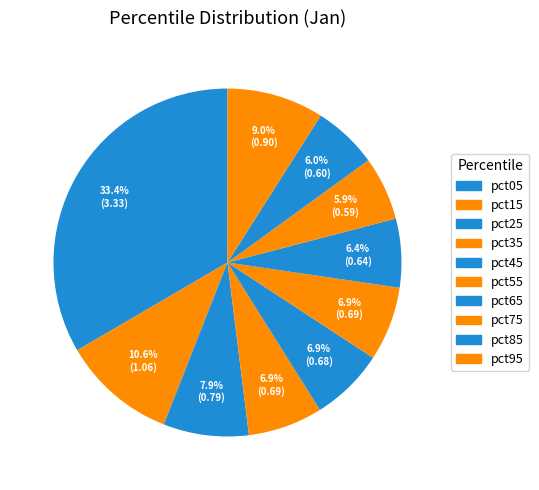

The pct45 slice represents 18% of the pie. True or false?

False